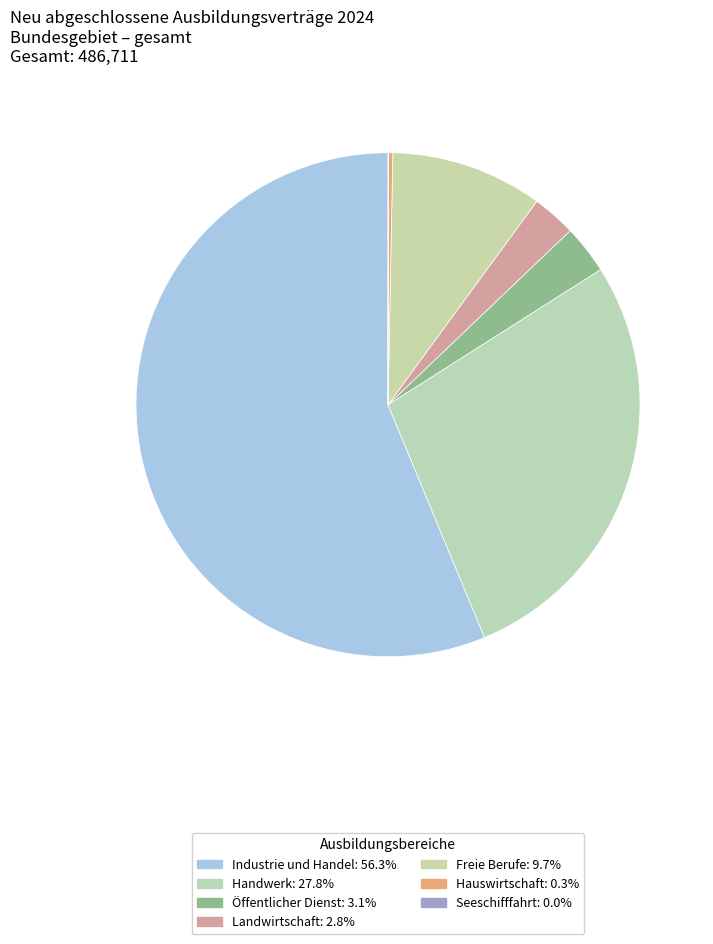

How much of the chart is everything except Handwerk?

72.2%